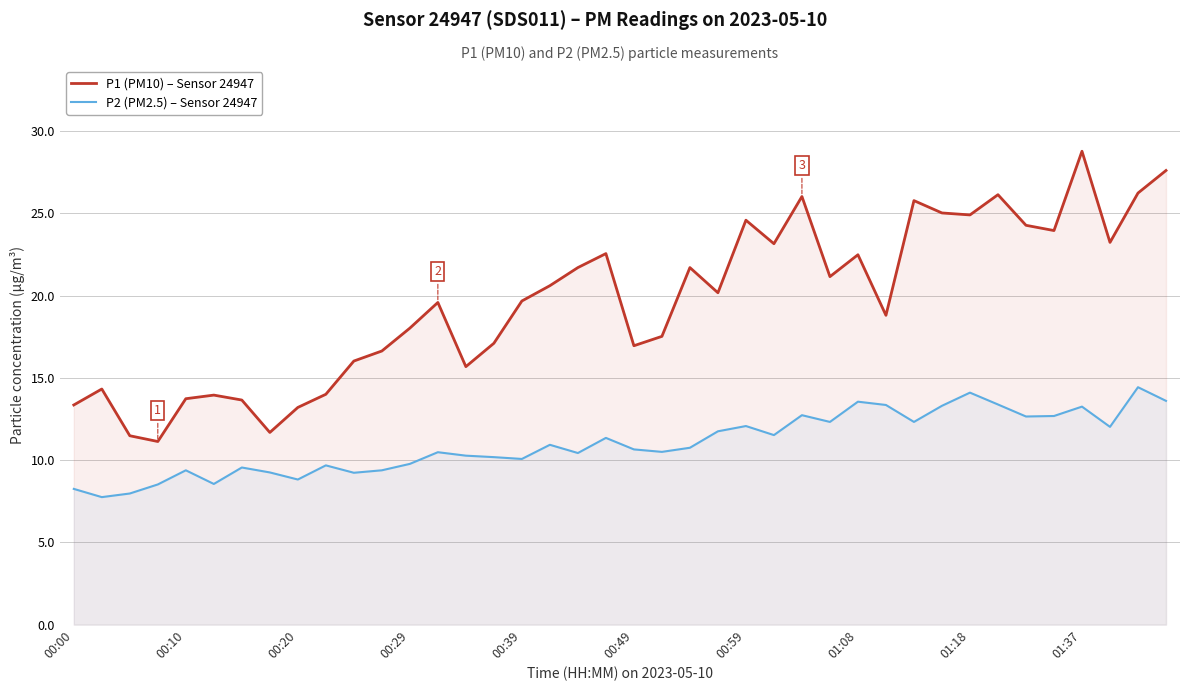

What is the value of the P1 (PM10) – Sensor 24947 point at the 35th from the left?

24.3